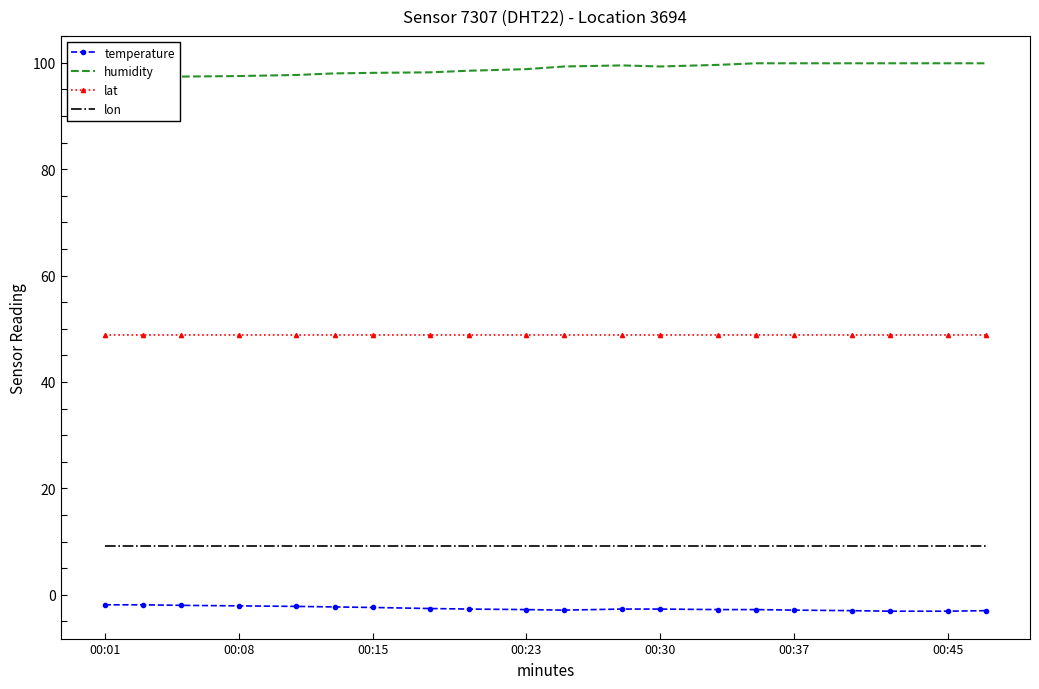

The lat series shows 79.0 at 00:30. True or false?

False